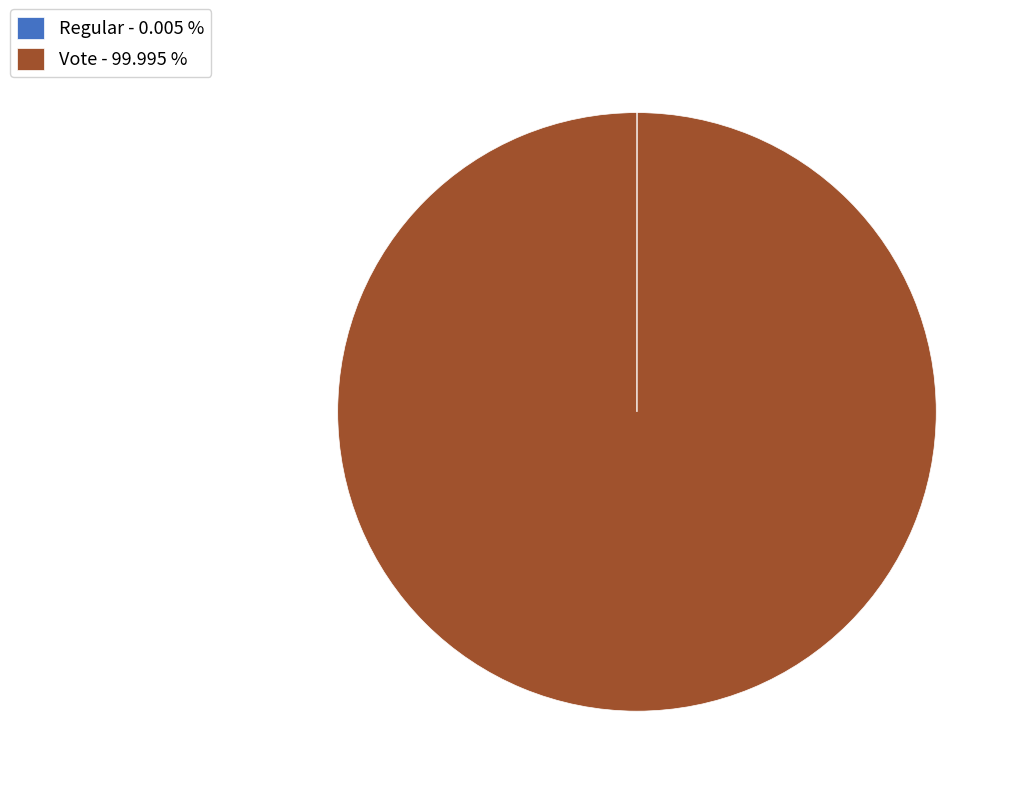

Does Vote - 99.995 % represent more than half of the total?

Yes